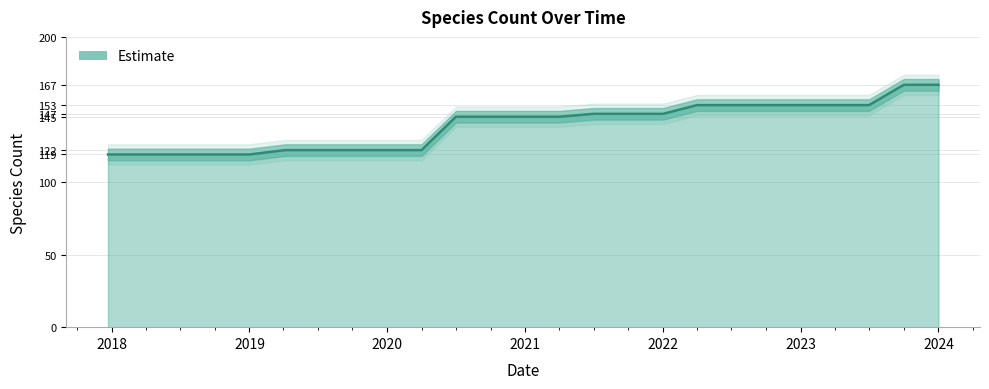

Does the chart display data point markers on the line(s)?

No